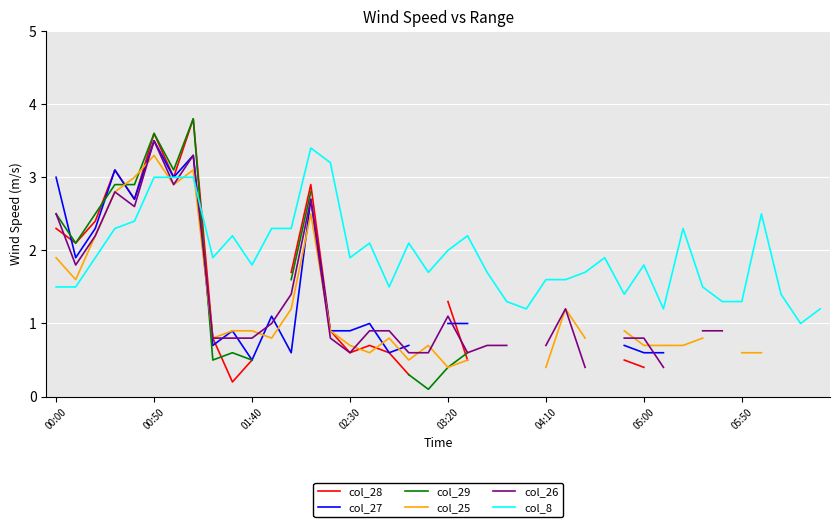

How many intersections are there between col_28 and col_8?

1